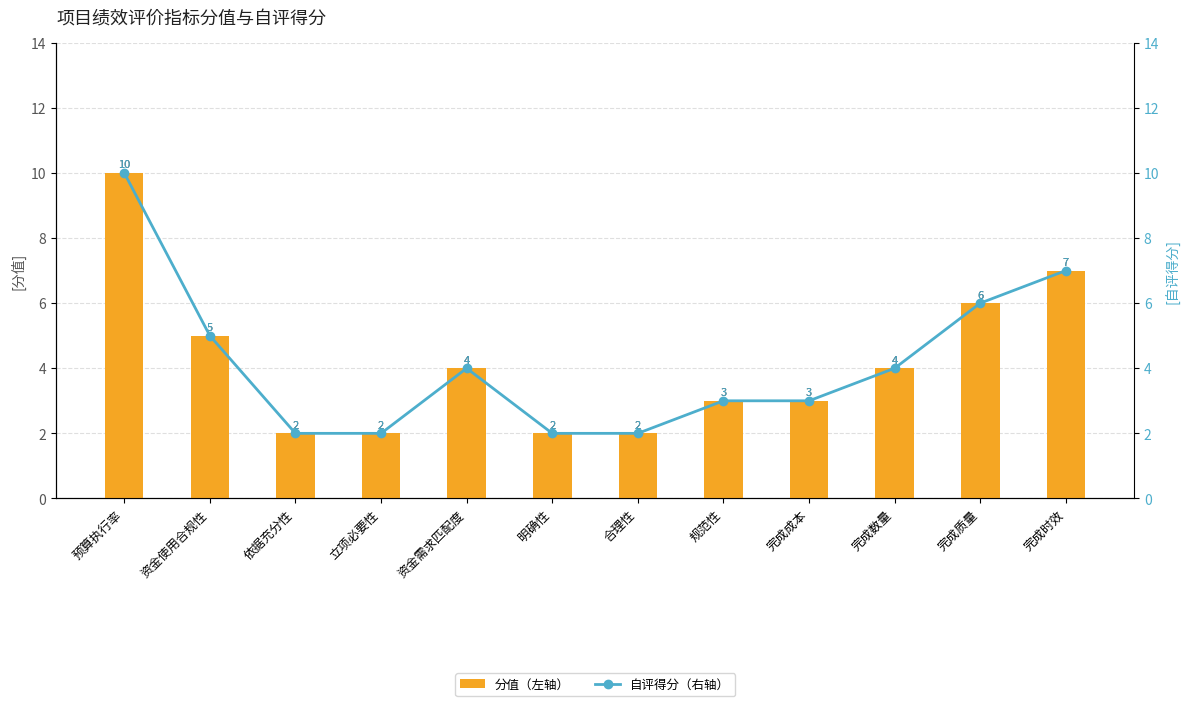

What is the difference between the maximum and minimum values in the 分值（左轴） series?

8